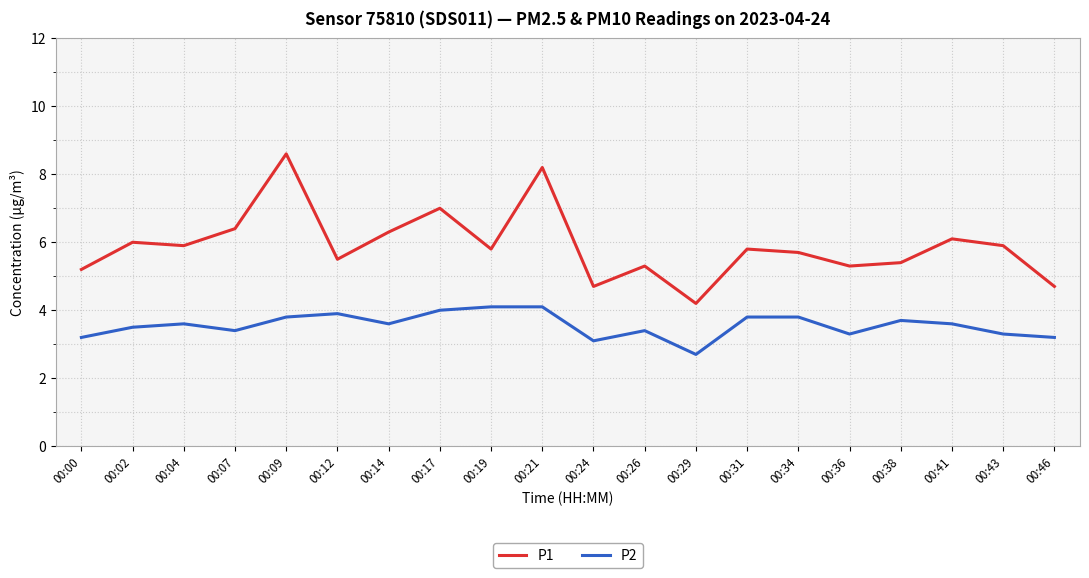

Reading left to right, list all the values displayed in this chart.

P1: 5.2	6.0	5.9	6.4	8.6	5.5	6.3	7.0	5.8	8.2	4.7	5.3	4.2	5.8	5.7	5.3	5.4	6.1	5.9	4.7
P2: 3.2	3.5	3.6	3.4	3.8	3.9	3.6	4.0	4.1	4.1	3.1	3.4	2.7	3.8	3.8	3.3	3.7	3.6	3.3	3.2